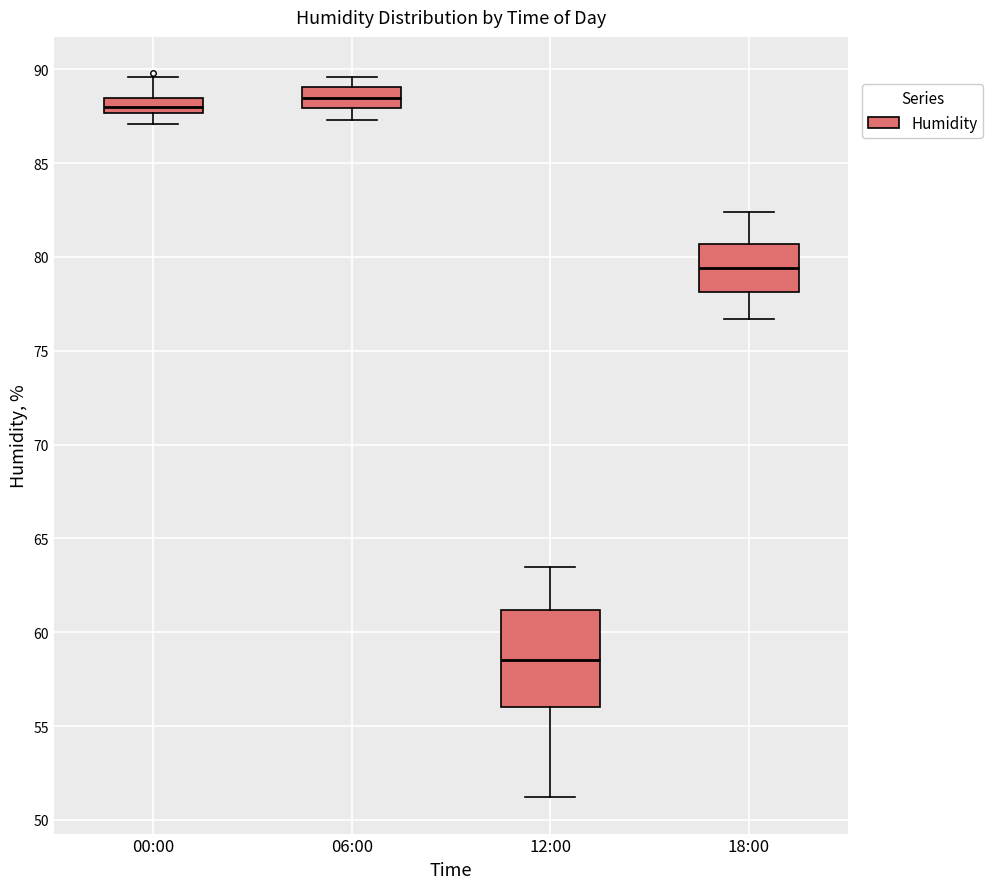

Where is the upper edge of the box for 18:00 on the y-axis? The values are not printed on the chart, so give them approximately, as read against the axis.

80.5